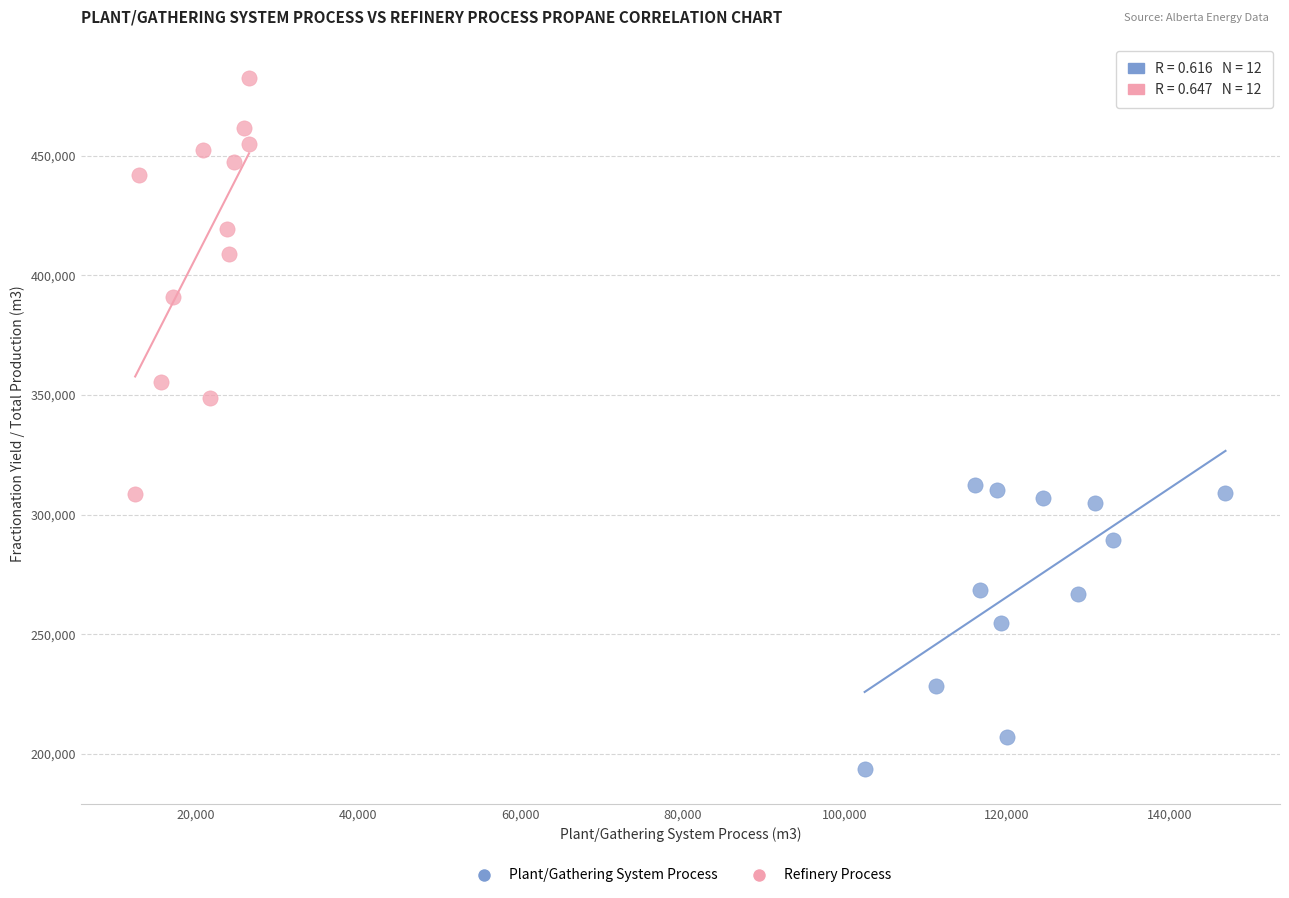

Which series reaches the maximum Y coordinate?

Refinery Process